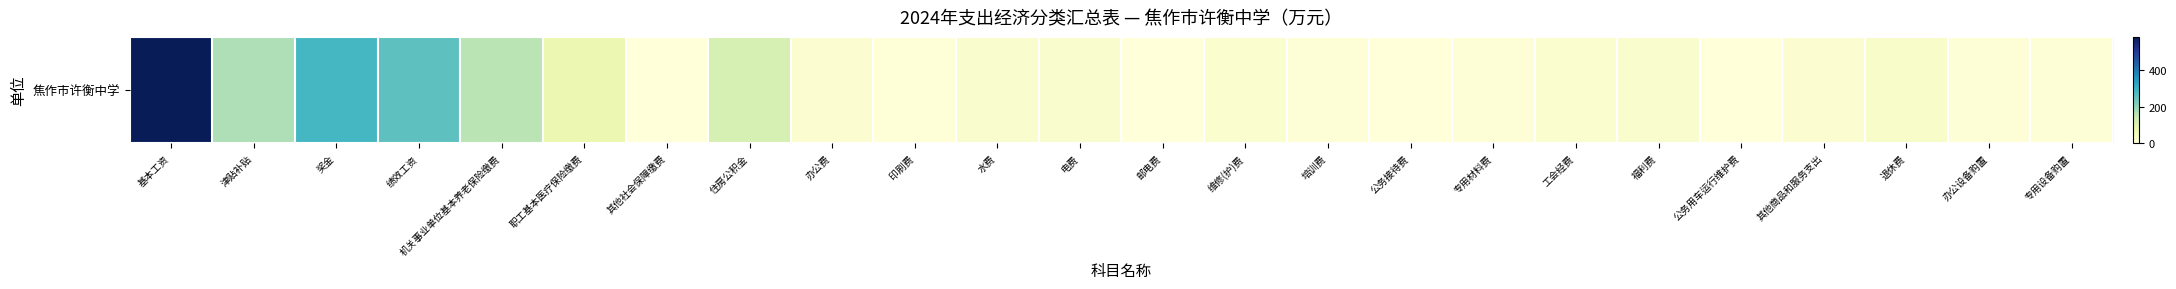

What is the ratio of the value at 奖金 to the value at 邮电费?

143.7